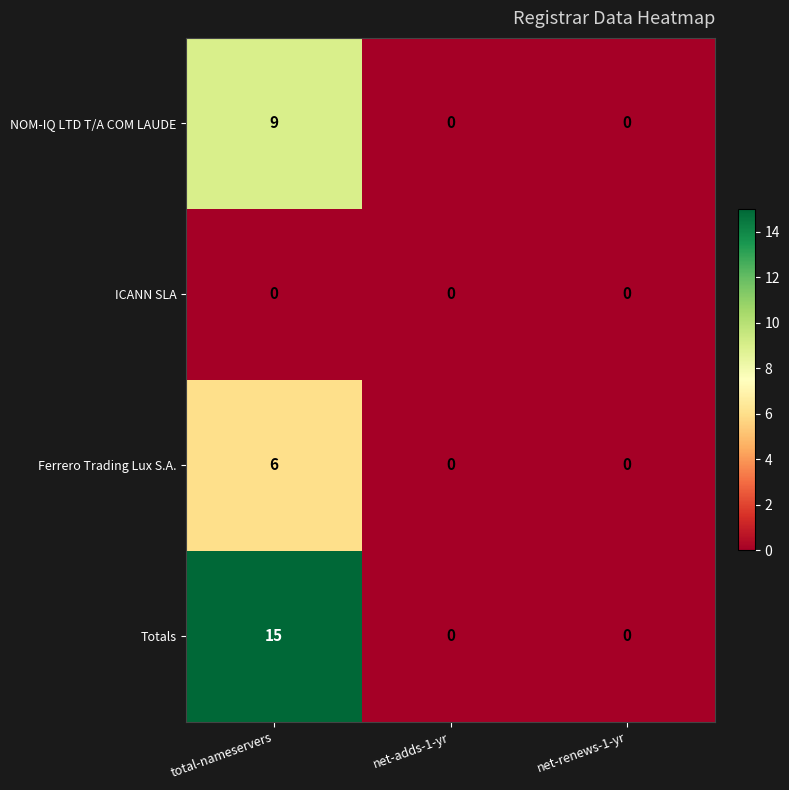

Which label corresponds to the largest value in the chart?

total-nameservers